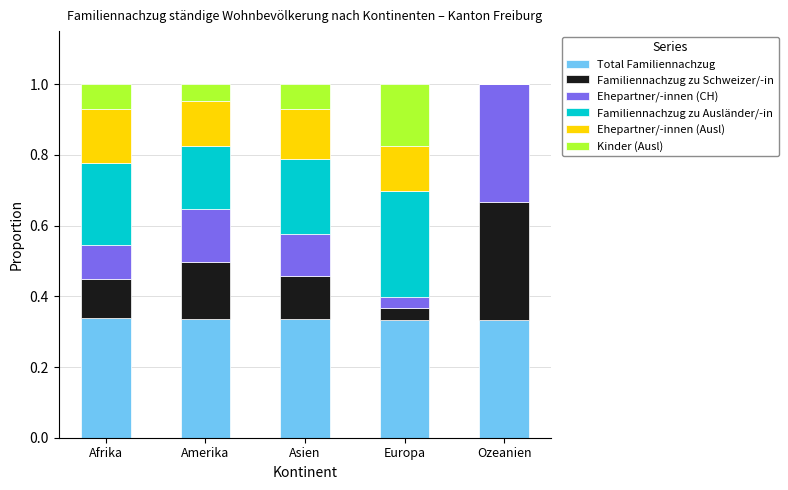

The value of Total Familiennachzug at Amerika is 0.3. True or false?

True